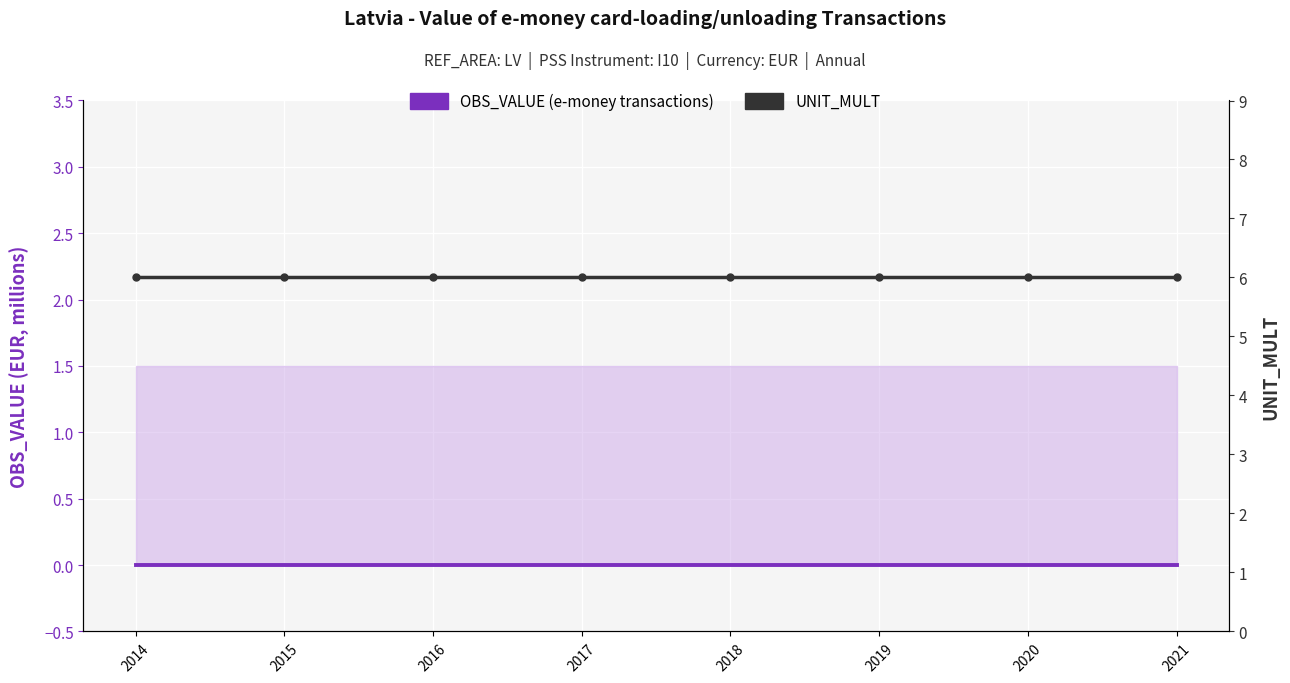

At how many categories does at least one series exceed 0?

8